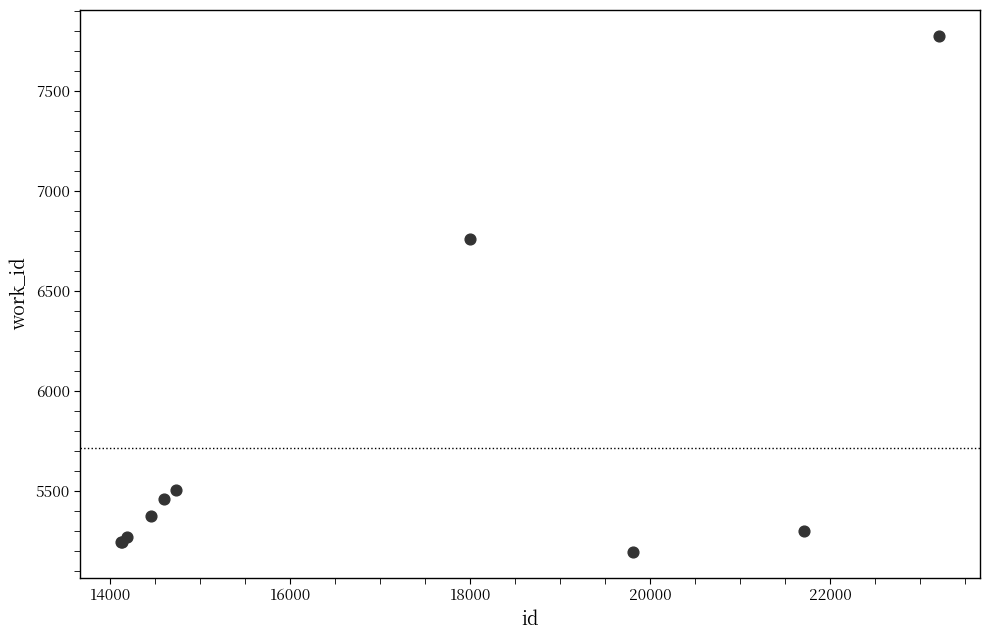

What Y value in the scatter plot is closest to 6485?

6761